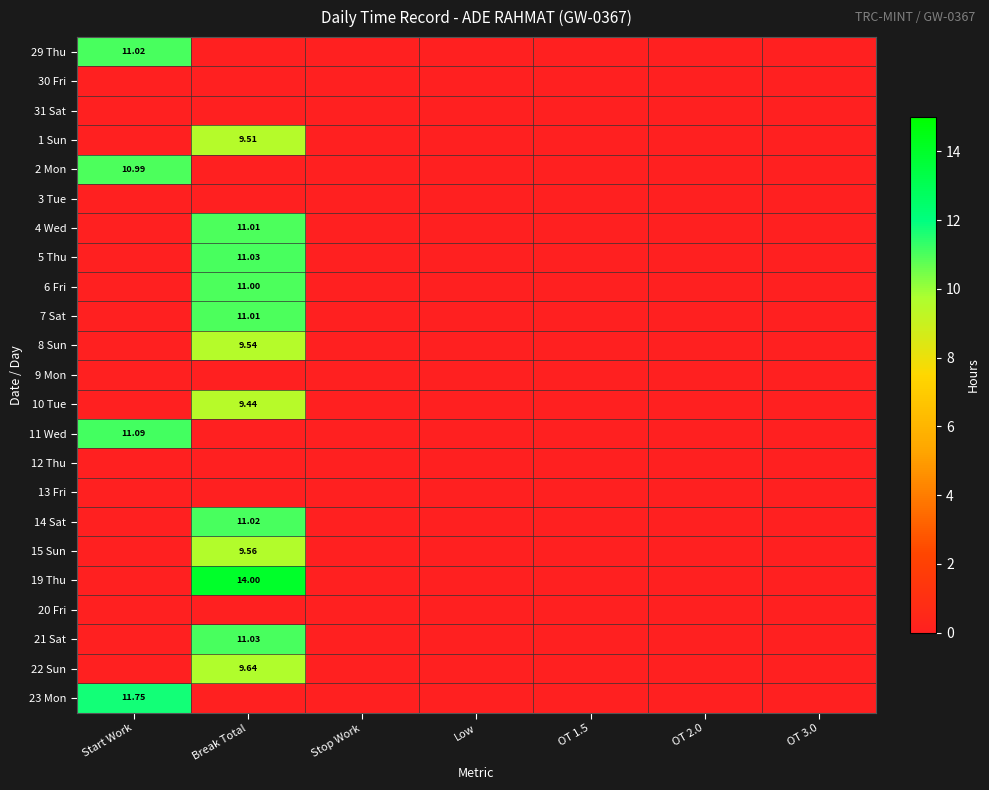

What is the maximum value for 23 Mon?

11.8